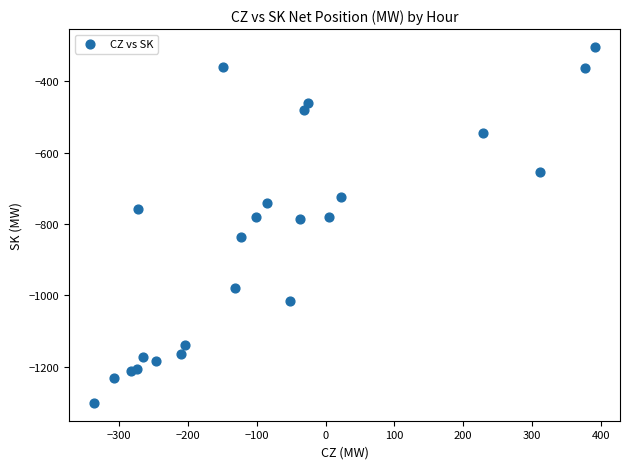

What is the range of Y values (max minus min)?

997.0